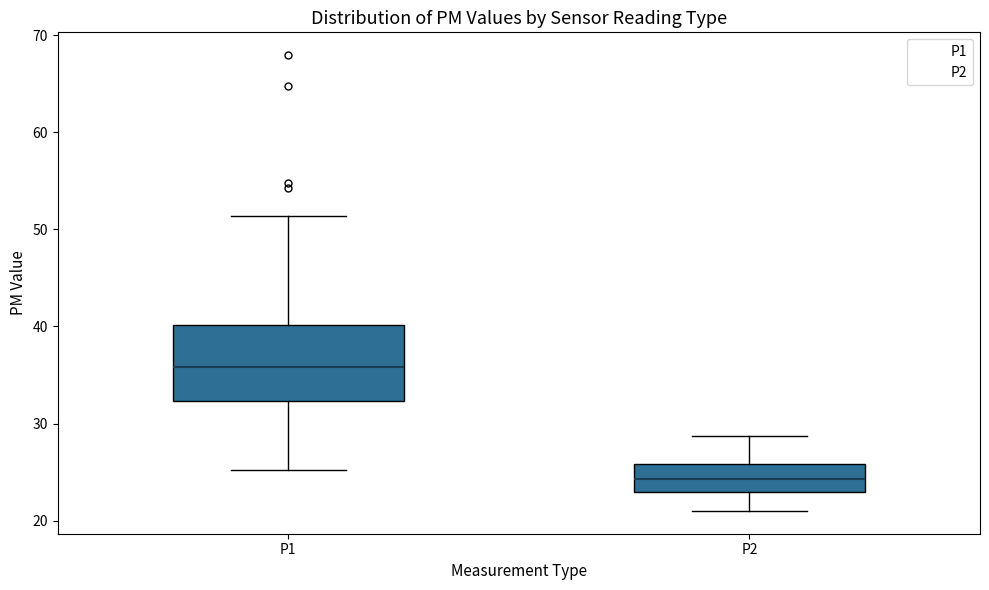

Which box is the tallest, from its lower edge to its upper edge?

P1